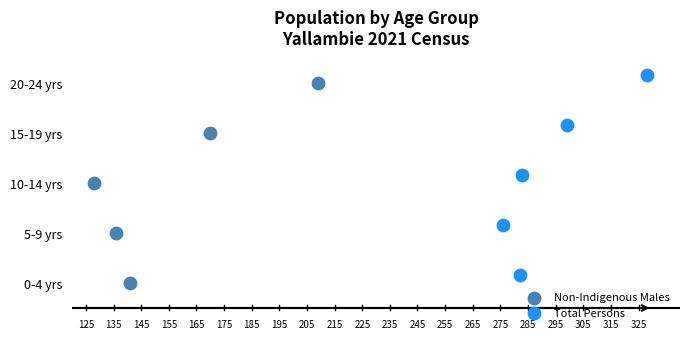

What are all the series names shown in the legend?

Non-Indigenous Males, Total Persons